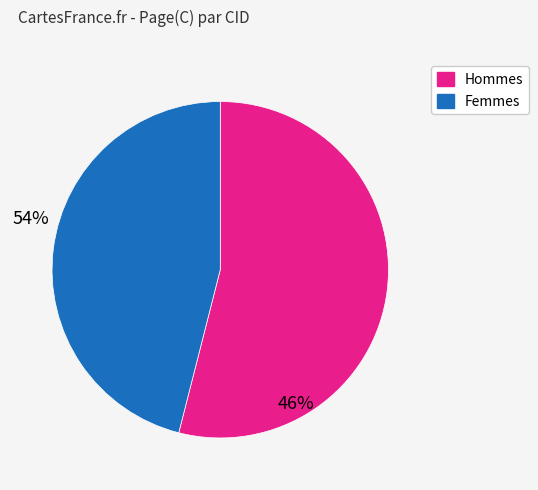

Is there any slice that represents more than half of the pie?

Yes